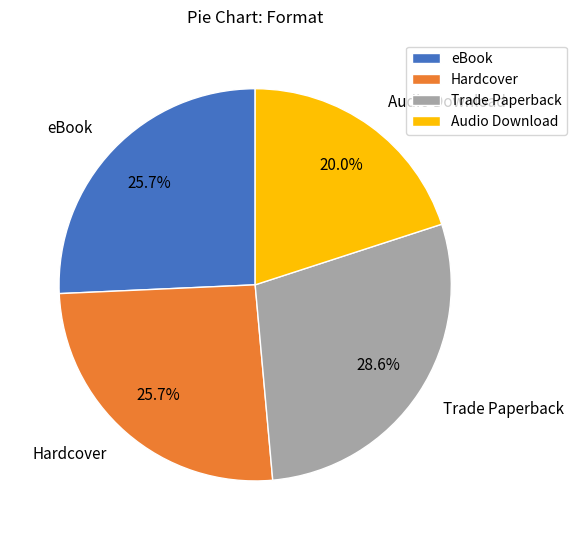

Does Trade Paperback represent more than half of the total?

No